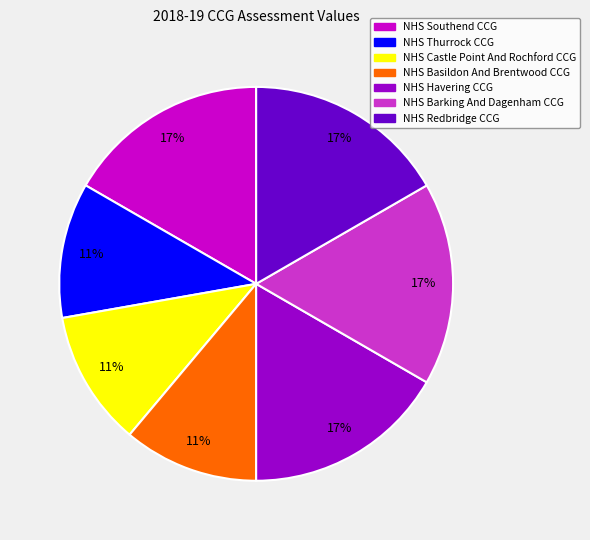

Is it true that NHS Thurrock CCG is 1% of the pie?

False